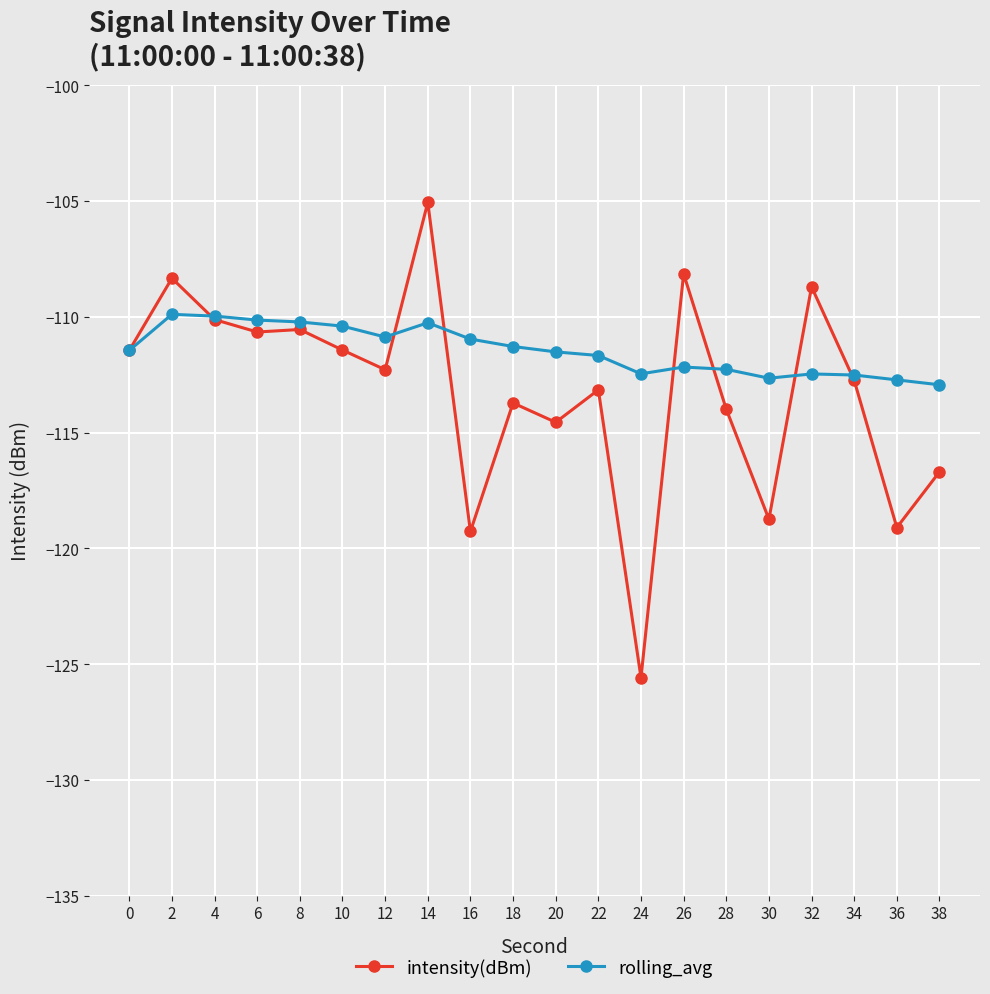

Is this an area chart (filled region under the line)?

No